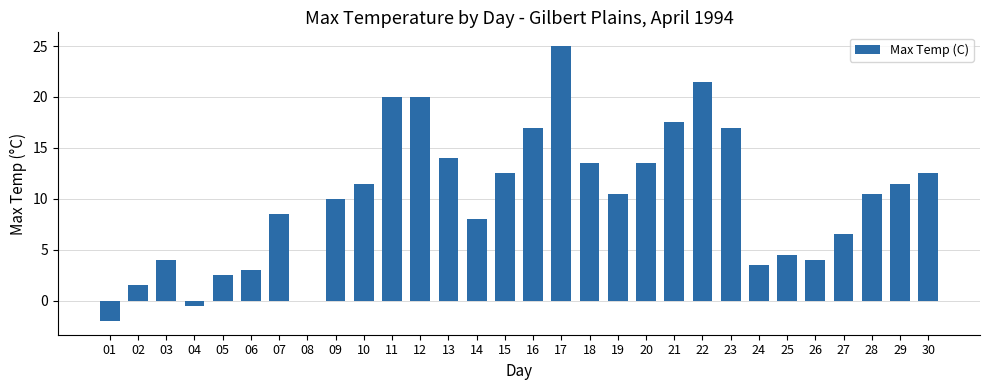

How many categories are shown in the chart?

30